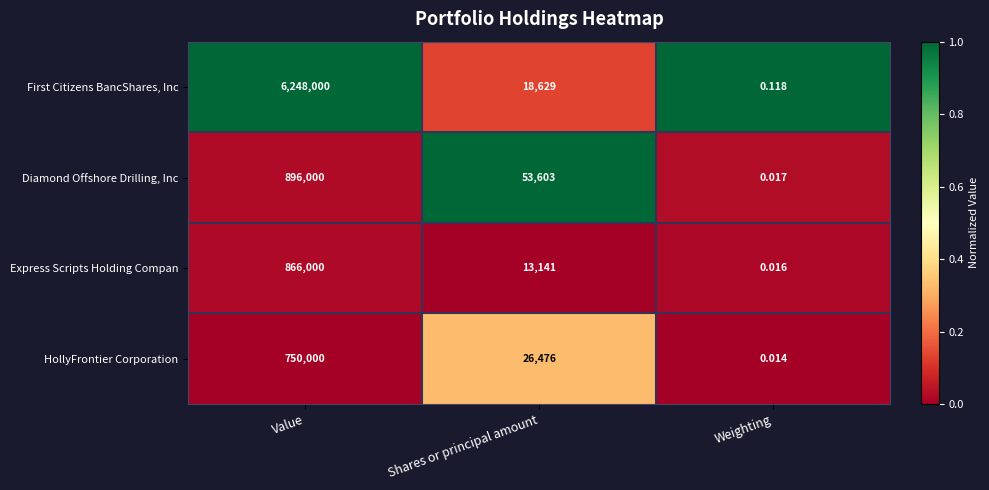

Which category has the highest value across all series?

Value